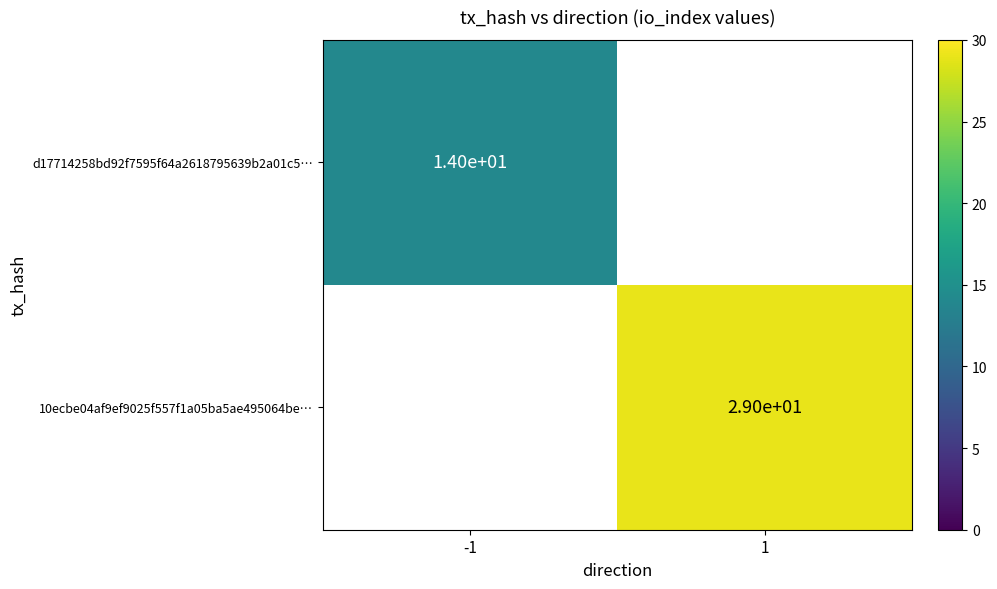

The value of 10ecbe04af9ef9025f557f1a05ba5ae495064be… at 1 is 13. True or false?

False